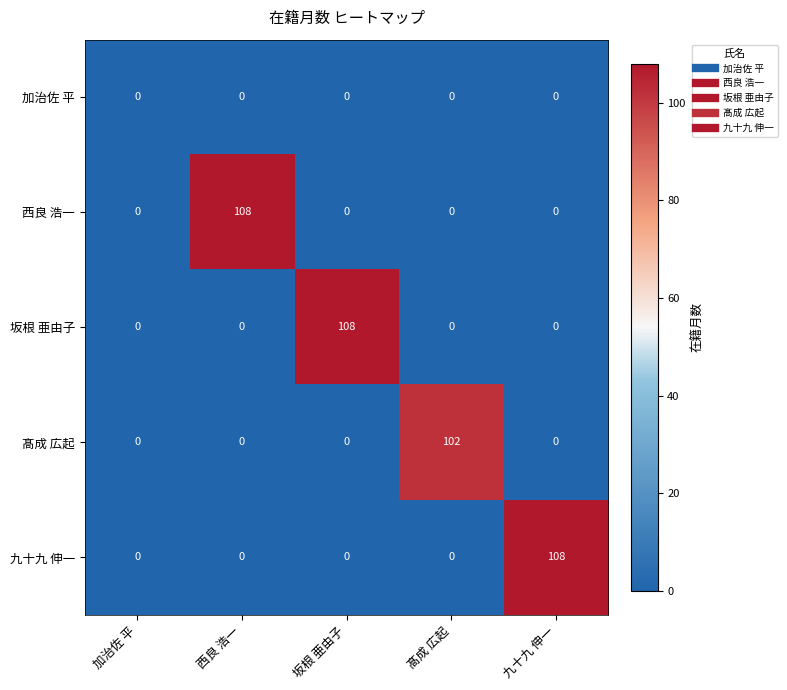

How many distinct data groups are displayed?

5